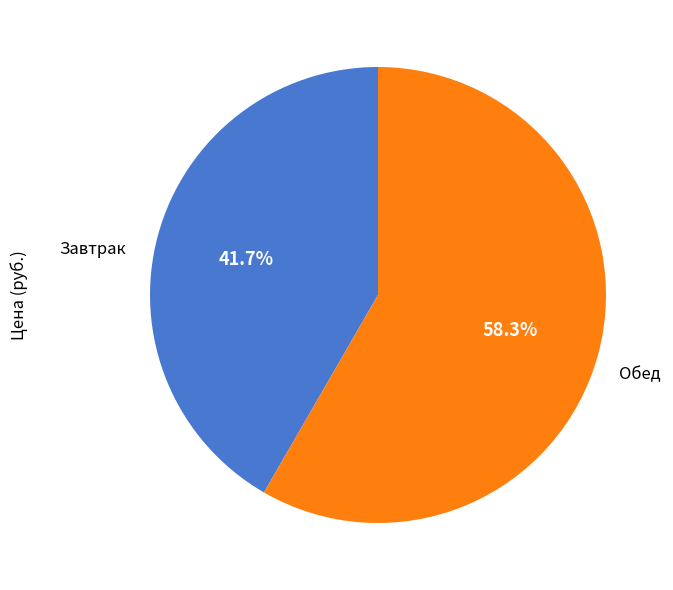

Does any single category account for the majority?

Yes